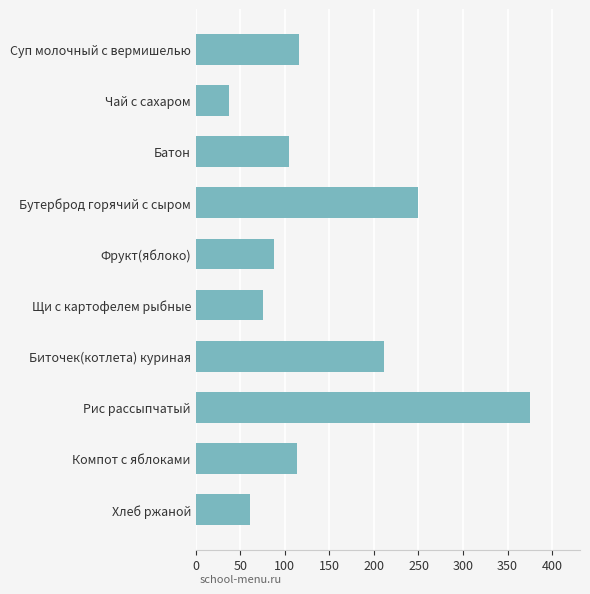

What is the maximum value shown in the chart?

375.0